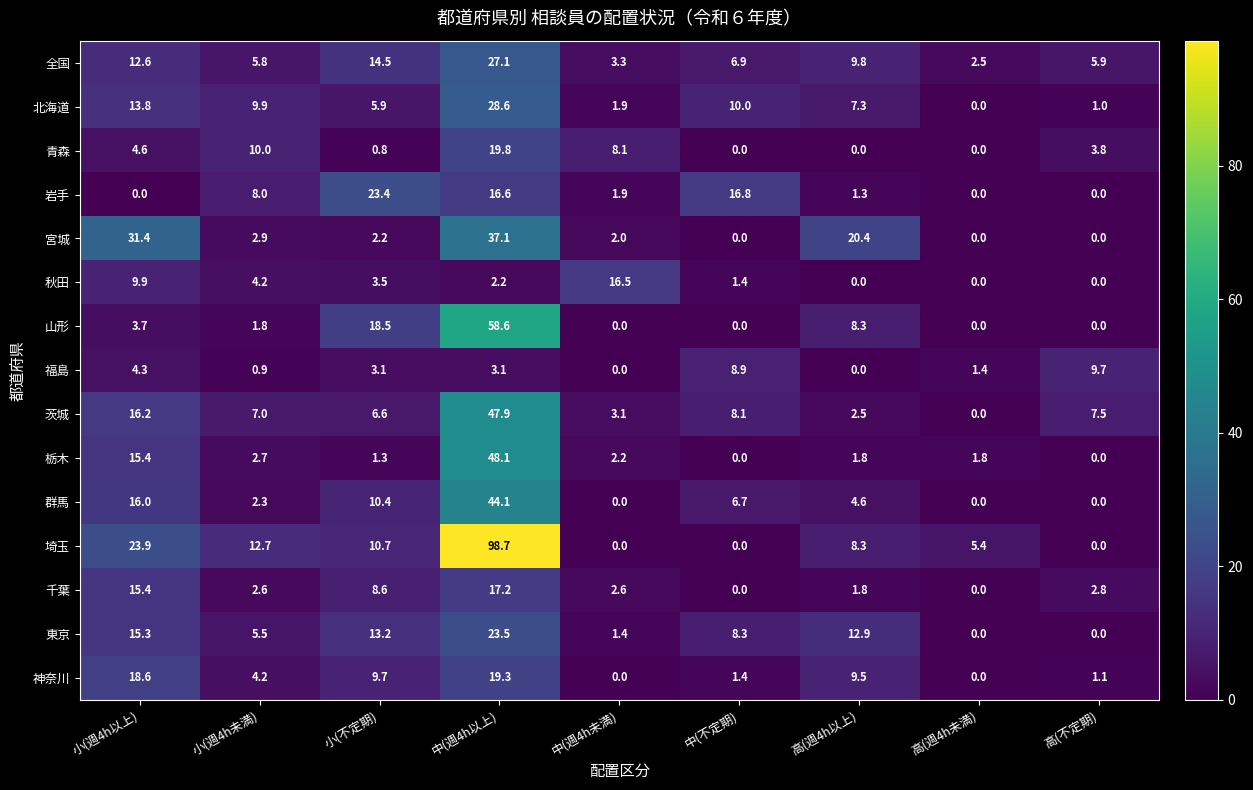

At which label is 北海道 closest to 14?

小(週4h以上)